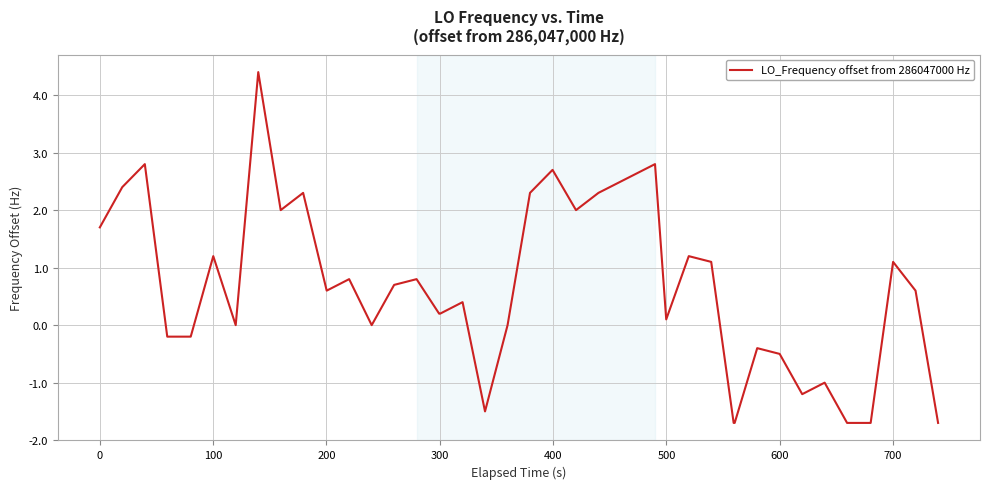

What is the sum of all values?

23.0